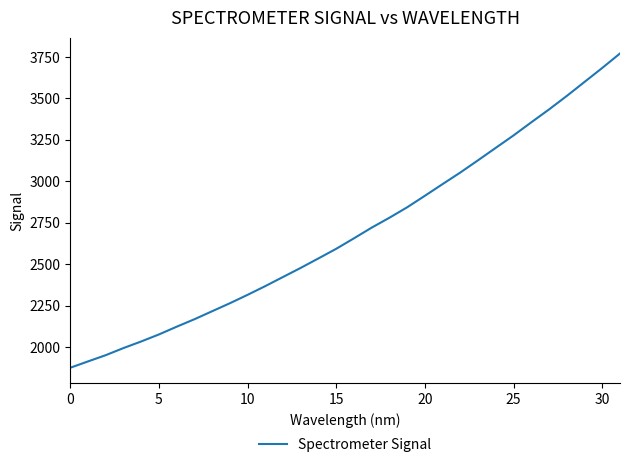

What is the difference between the maximum and minimum values?

1895.3